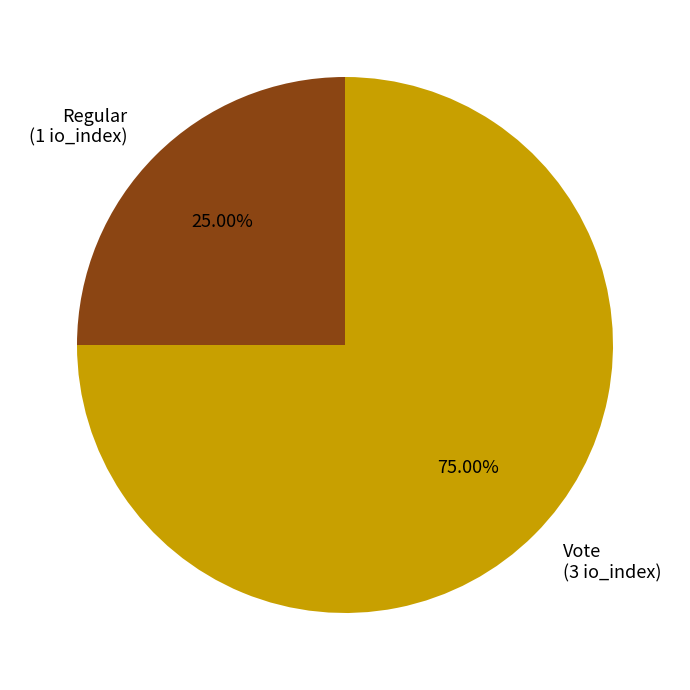

Which has a higher value, Vote (3 io_index) or Regular (1 io_index)?

Vote (3 io_index)